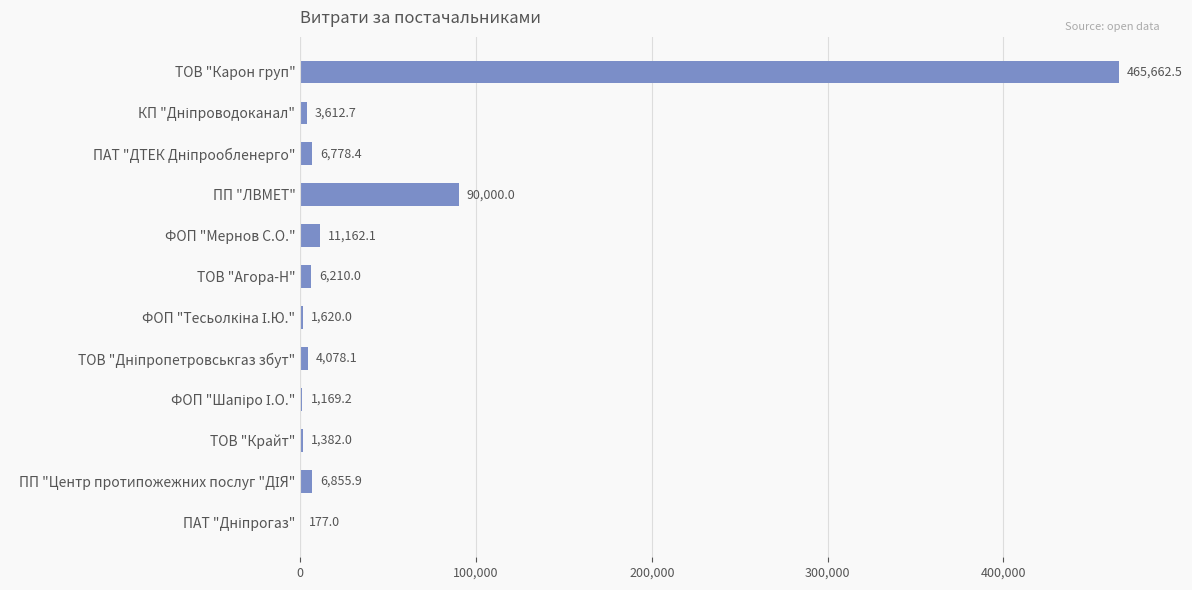

Which label corresponds to the largest value in the chart?

ТОВ "Карон груп"